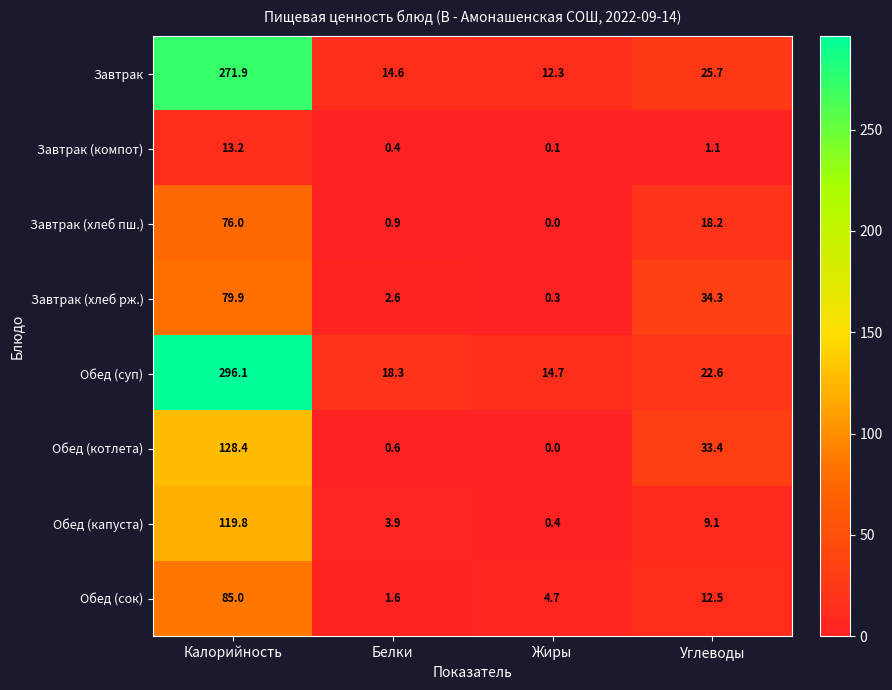

At which label is Завтрак closest to 142?

Углеводы